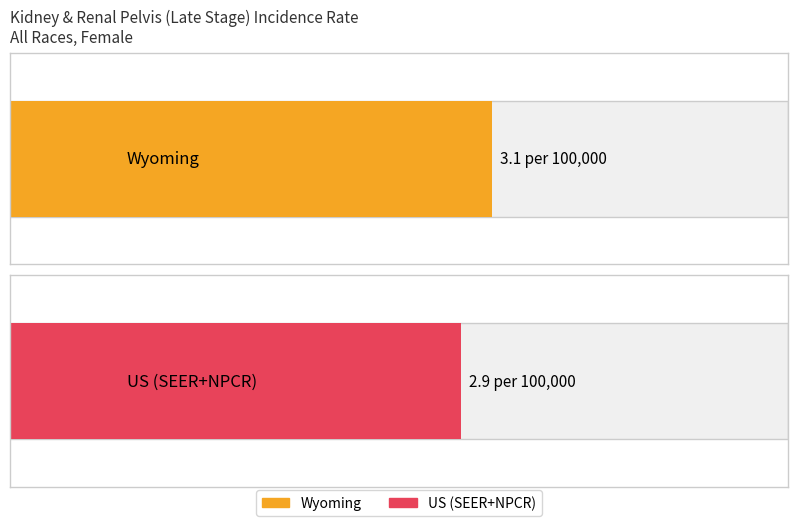

What is the label of the 2nd bar from the right?

Wyoming